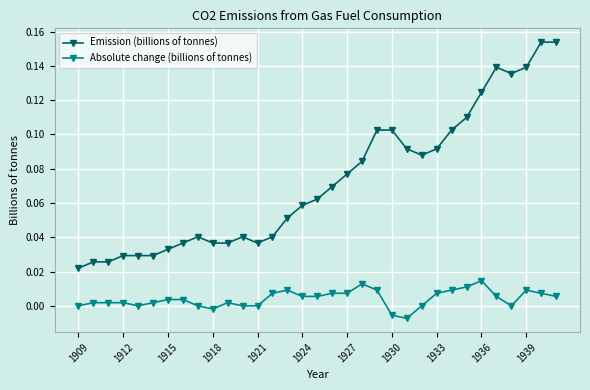

True or false: Emission (billions of tonnes) and Absolute change (billions of tonnes) intersect in this chart.

False